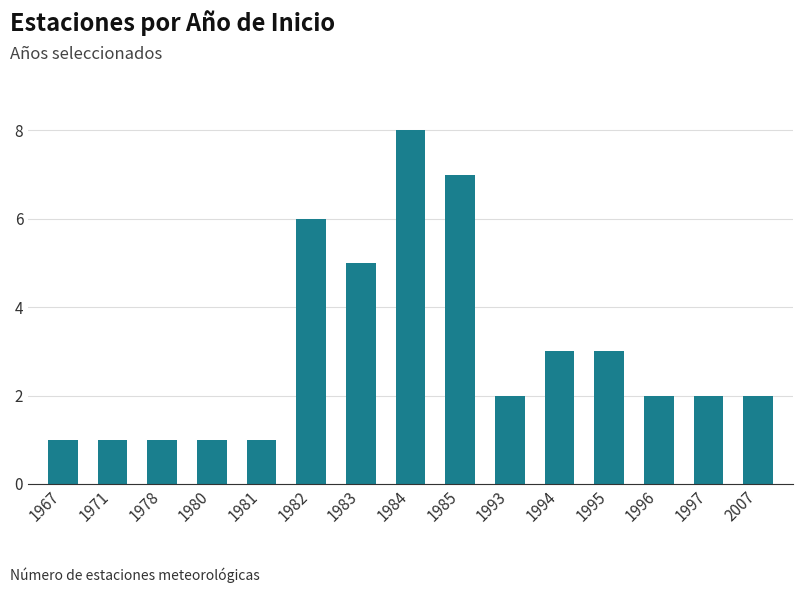

What is the smallest value displayed?

1